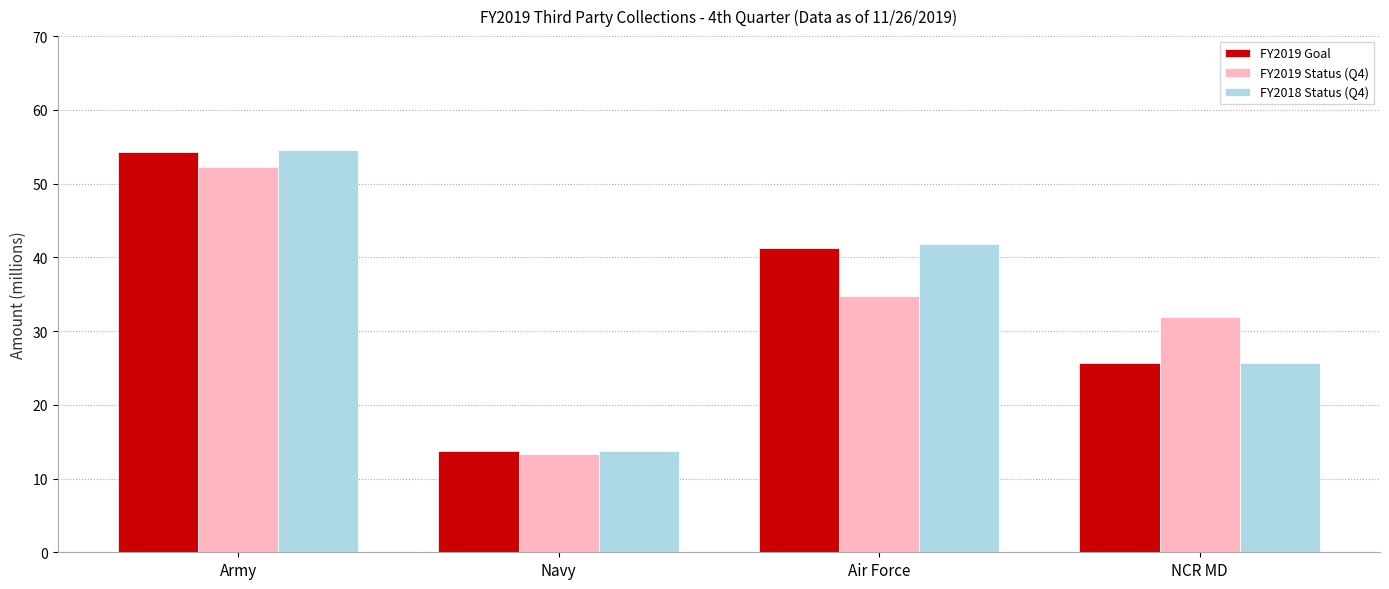

Reading left to right, what are all the values shown in this chart?

FY2019 Goal: Army=54.3	Navy=13.7	Air Force=41.2	NCR MD=25.7
FY2019 Status (Q4): Army=52.3	Navy=13.3	Air Force=34.7	NCR MD=31.9
FY2018 Status (Q4): Army=54.6	Navy=13.8	Air Force=41.8	NCR MD=25.7